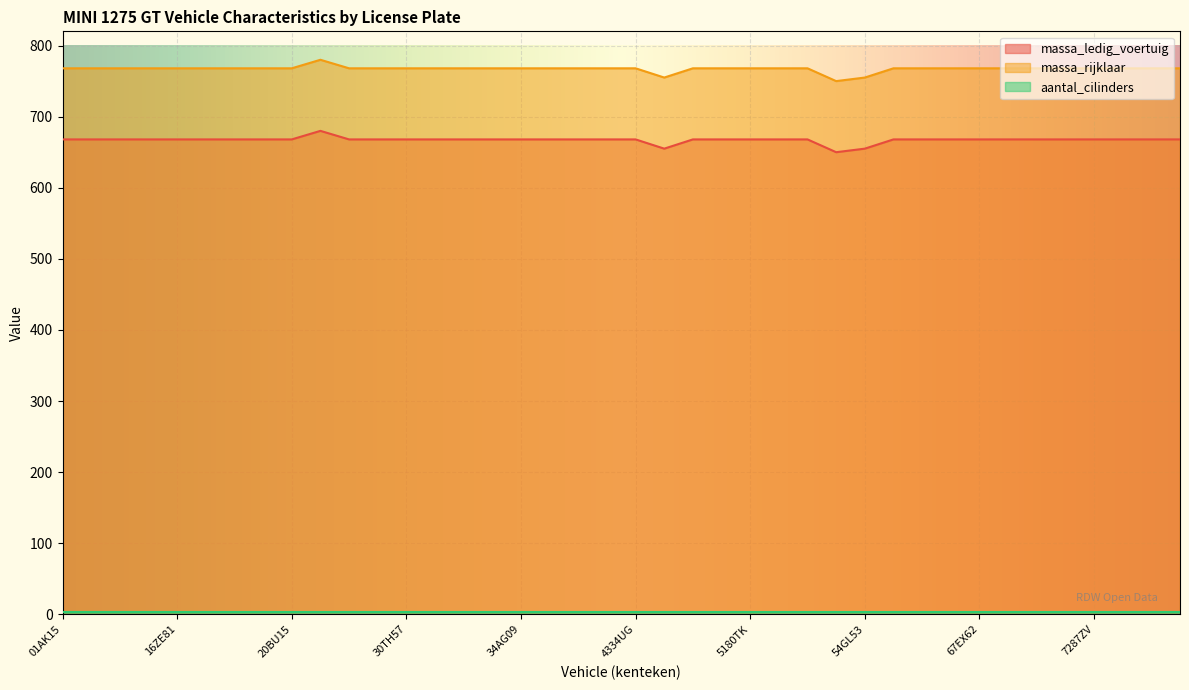

Between 5481XA and 08RN88, which is larger?

08RN88